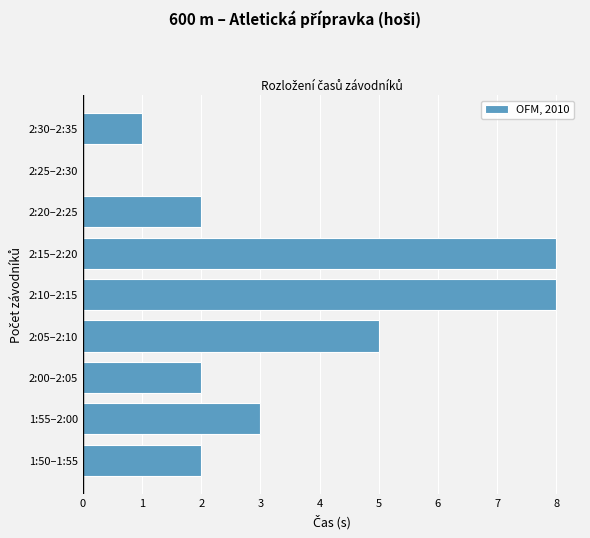

Reading bottom to top, what are all the values shown in this chart?

1:50–1:55=2	1:55–2:00=3	2:00–2:05=2	2:05–2:10=5	2:10–2:15=8	2:15–2:20=8	2:20–2:25=2	2:25–2:30=0	2:30–2:35=1